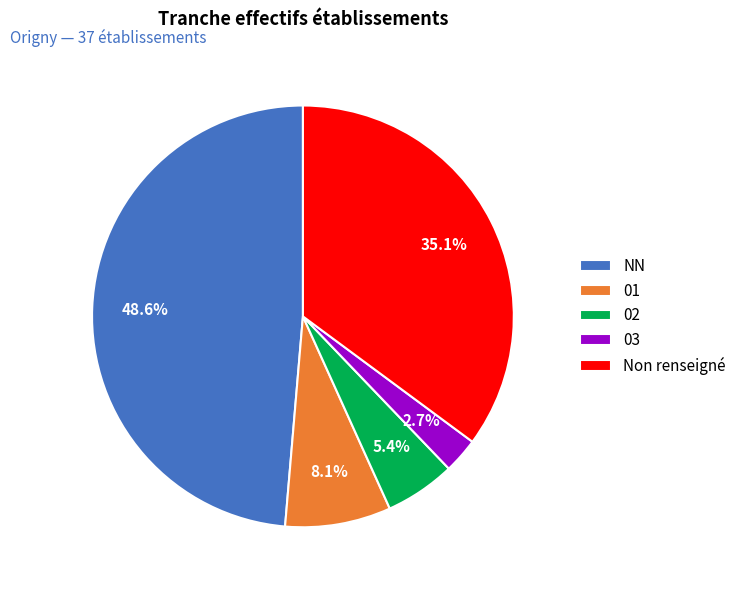

What percentage is the 01 slice, to the nearest percent?

8%